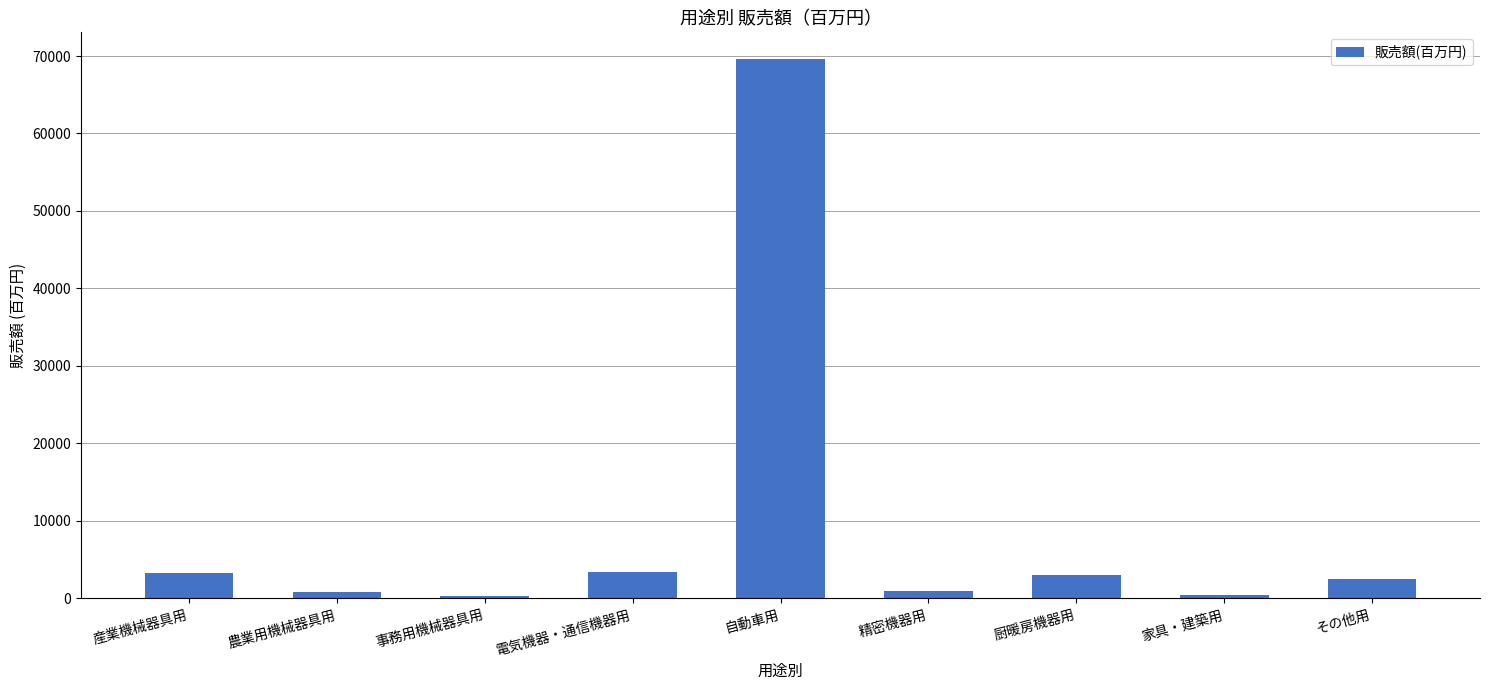

What is the difference between the maximum and minimum values?

69255